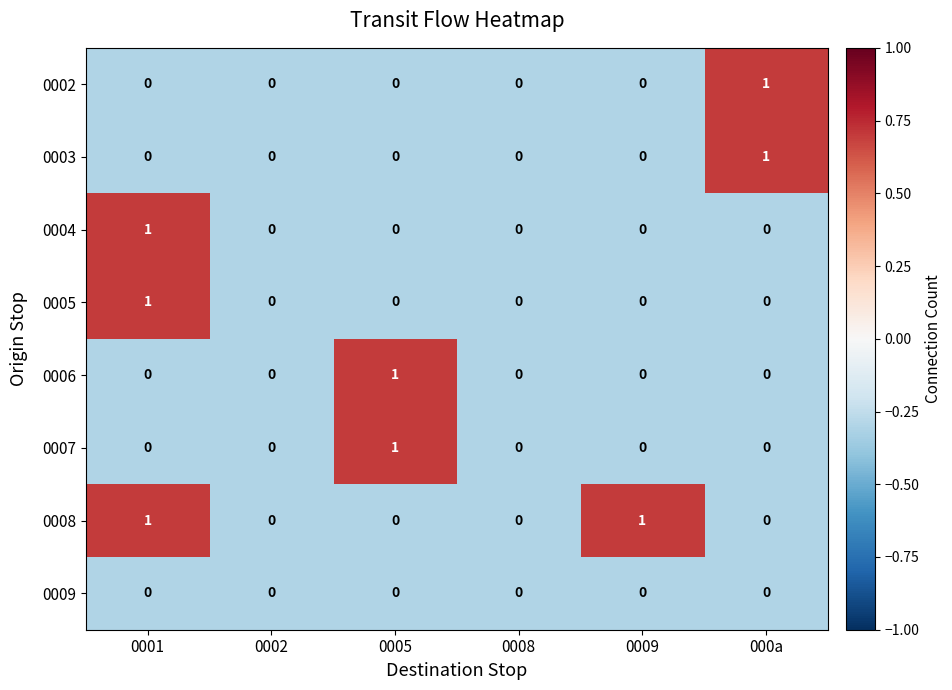

Is the value of 0008 at 0001 greater than the value of 0006 at 0008?

Yes